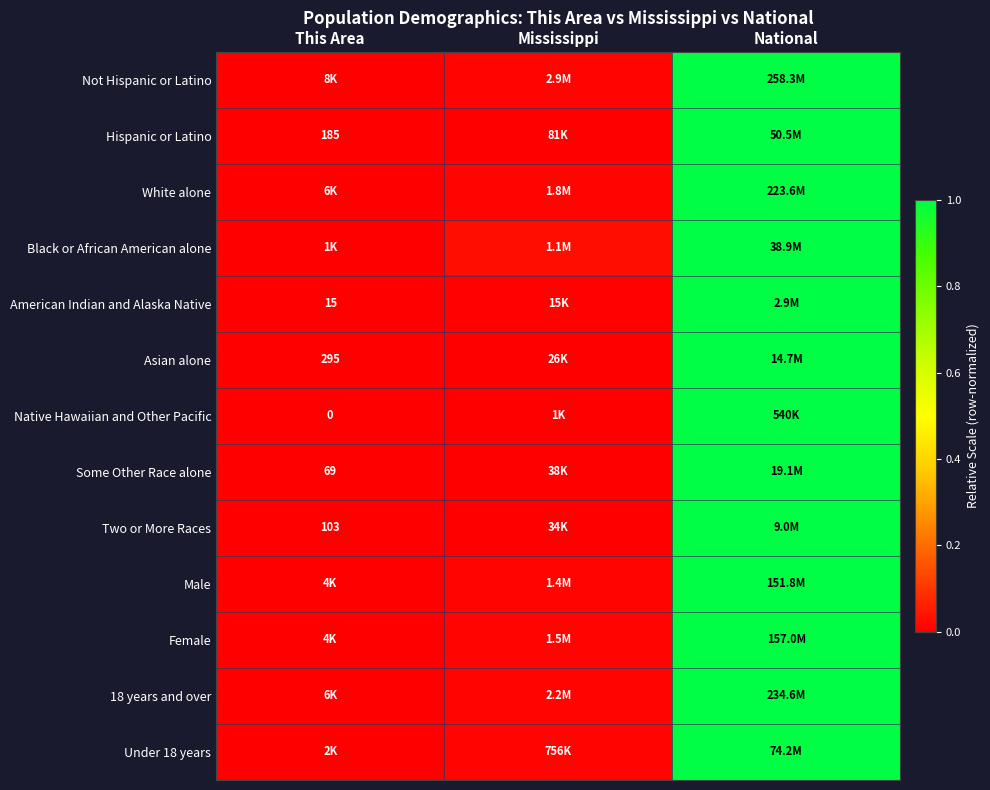

Which category has the lowest value in the Under 18 years series?

This Area